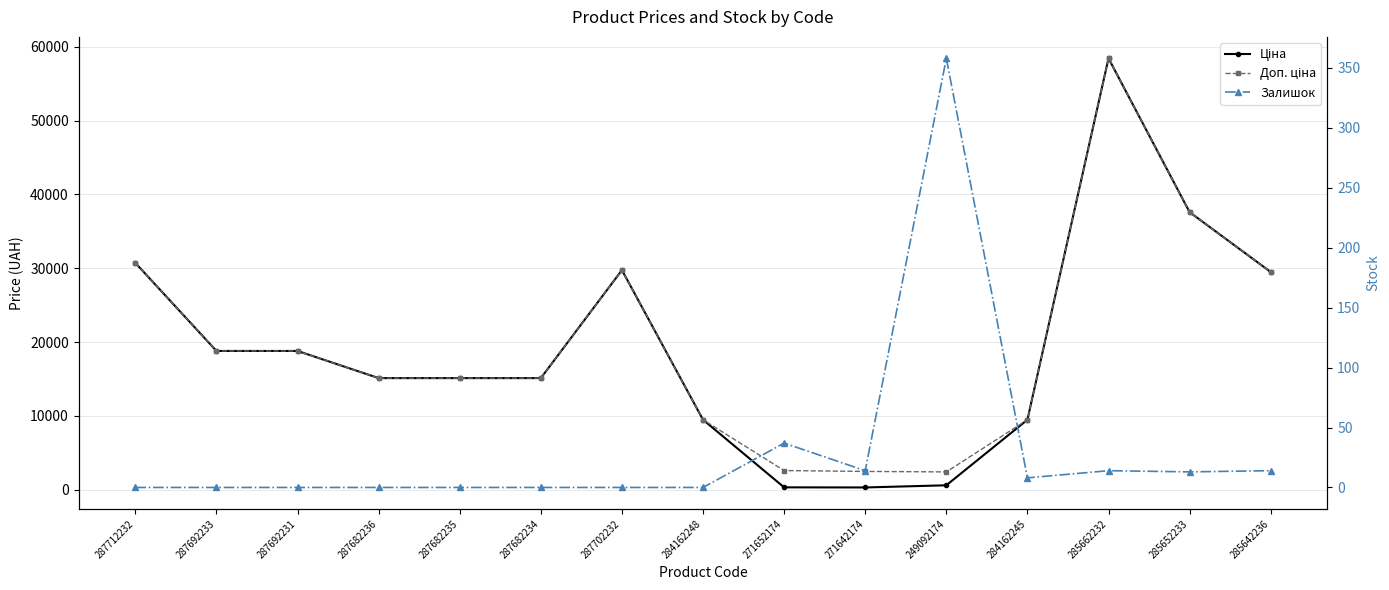

How many interior local peaks does the Доп. ціна series have?

2